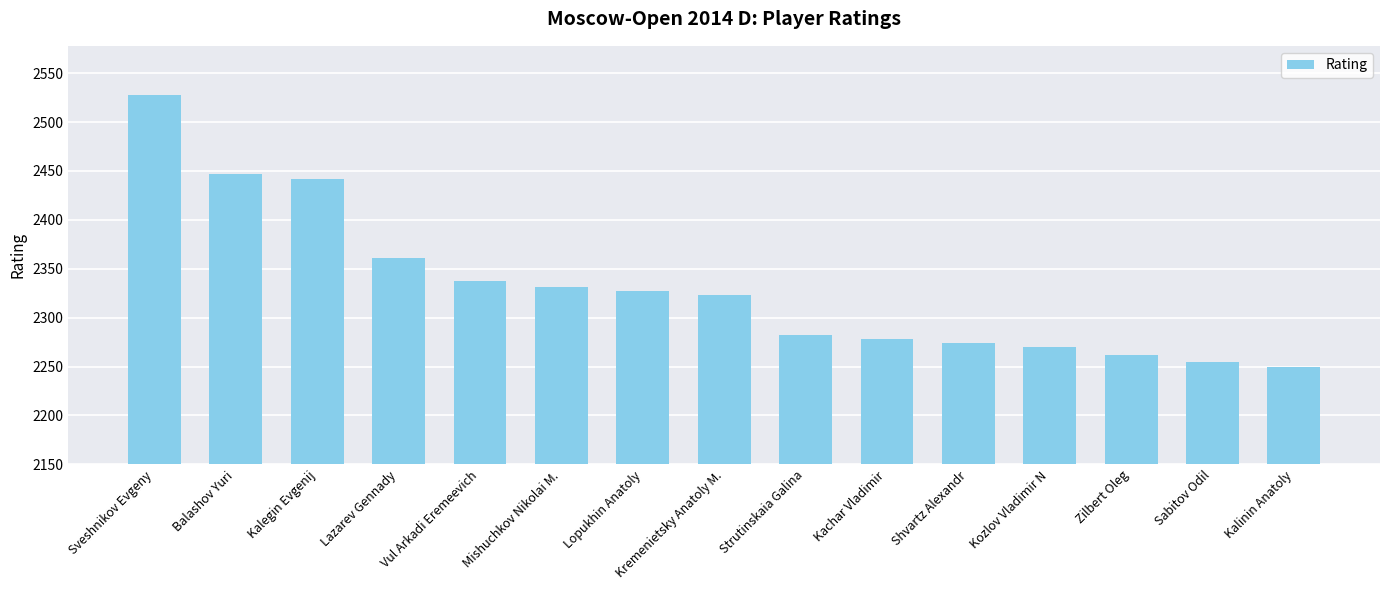

Does the chart contain stacked bars?

No